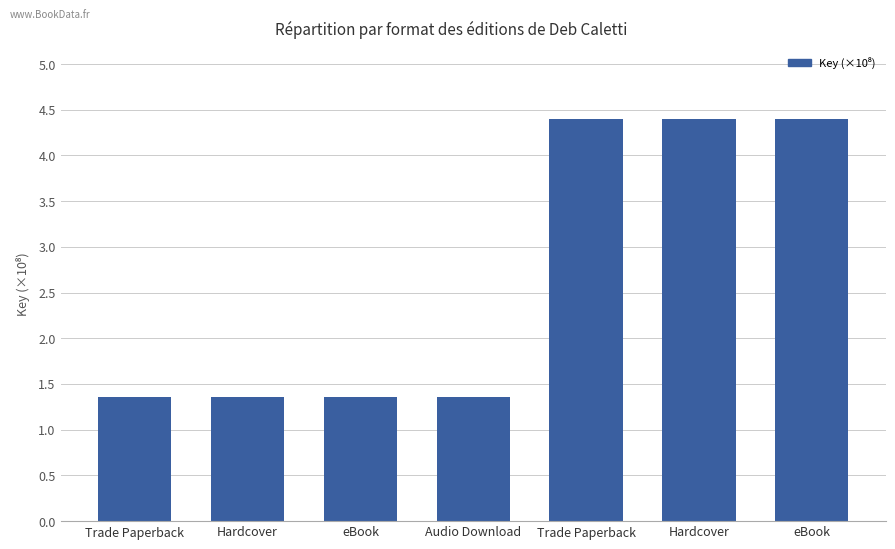

Between Trade Paperback and Hardcover, which is larger?

Trade Paperback